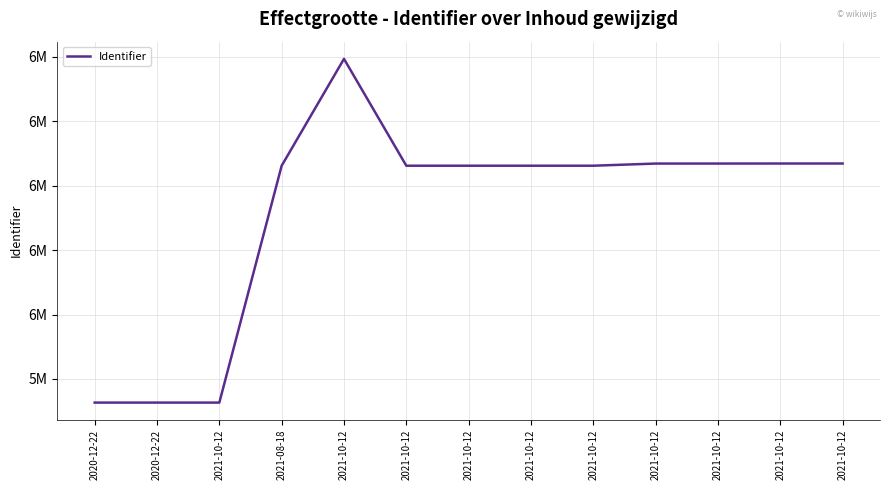

Does the chart have visible grid lines?

Yes